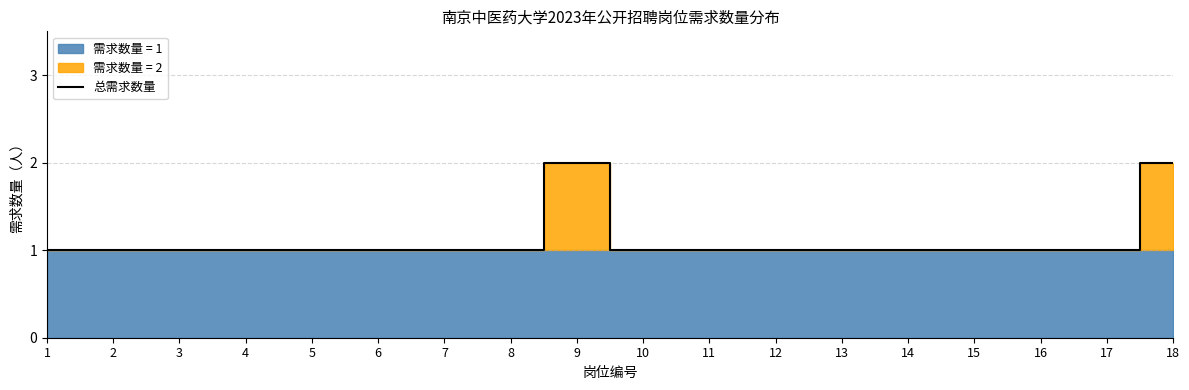

Which label corresponds to the smallest value in the chart?

1